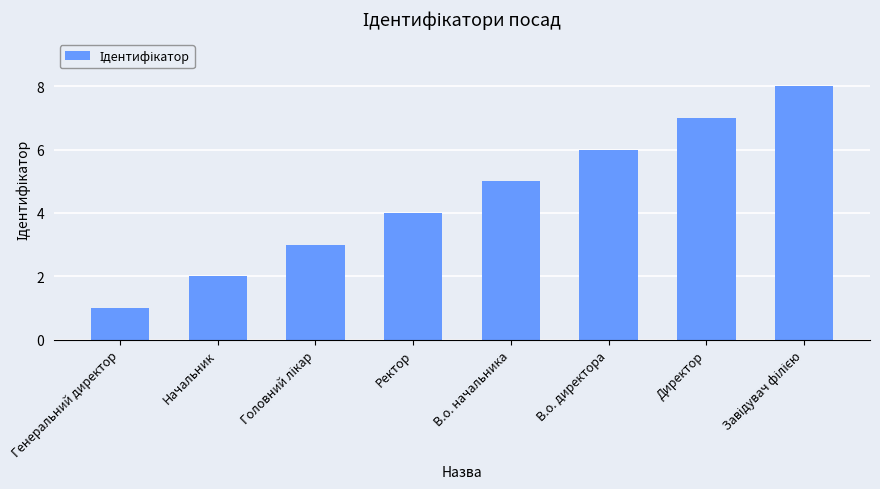

At which label is the value closest to 4?

Ректор